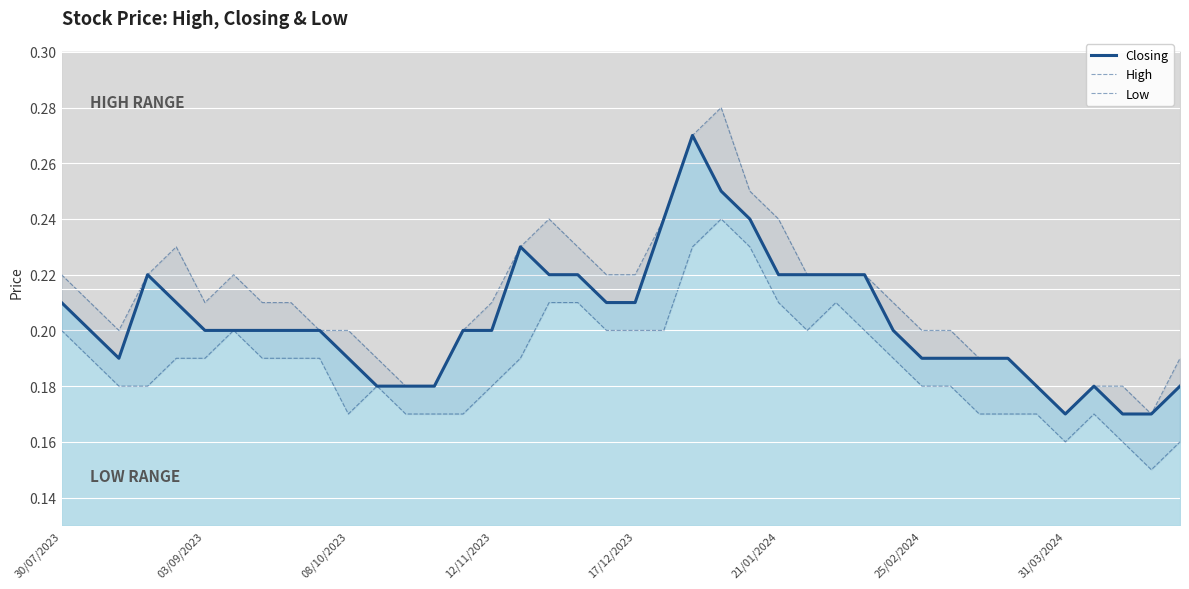

In High, how many points are lower than both neighbors (excluding endpoints)?

4